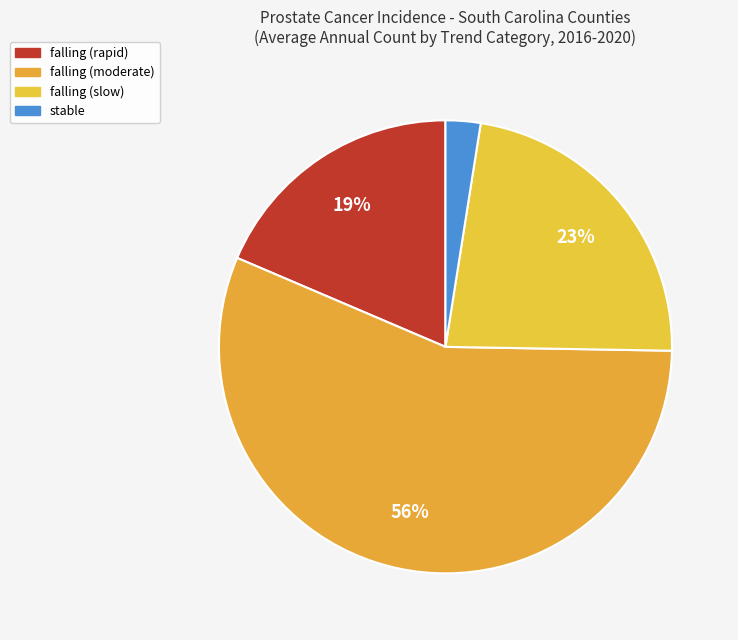

Count the number of slices in the pie.

4